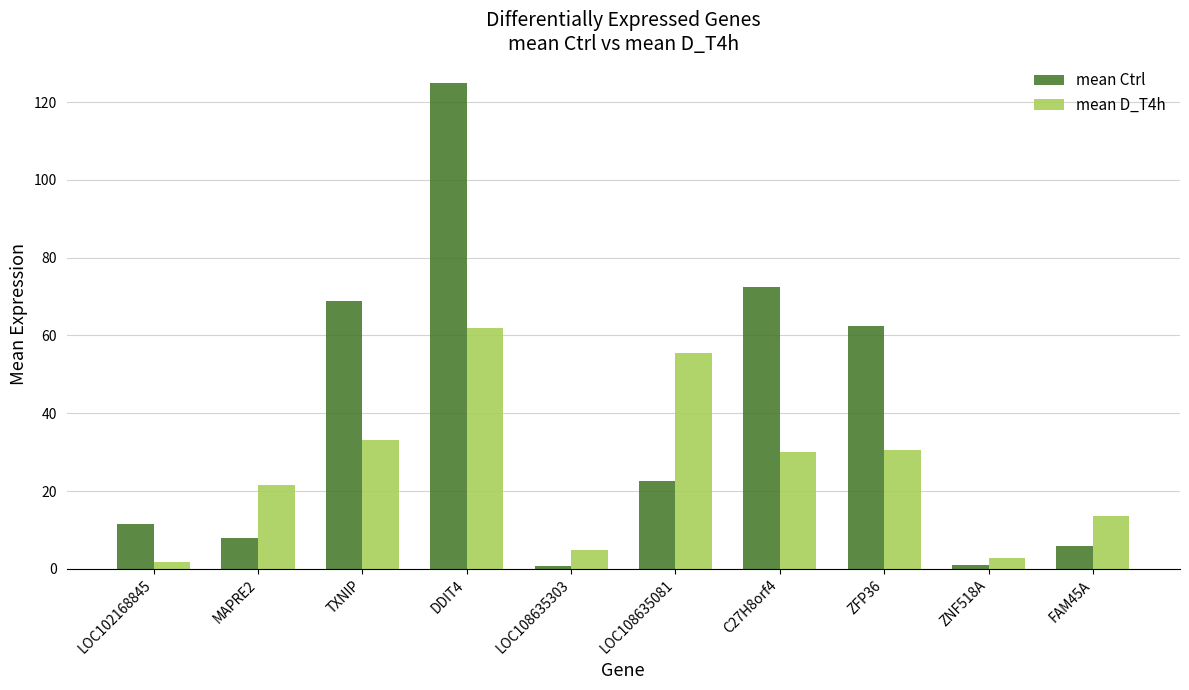

Which label corresponds to the largest value in the chart?

DDIT4